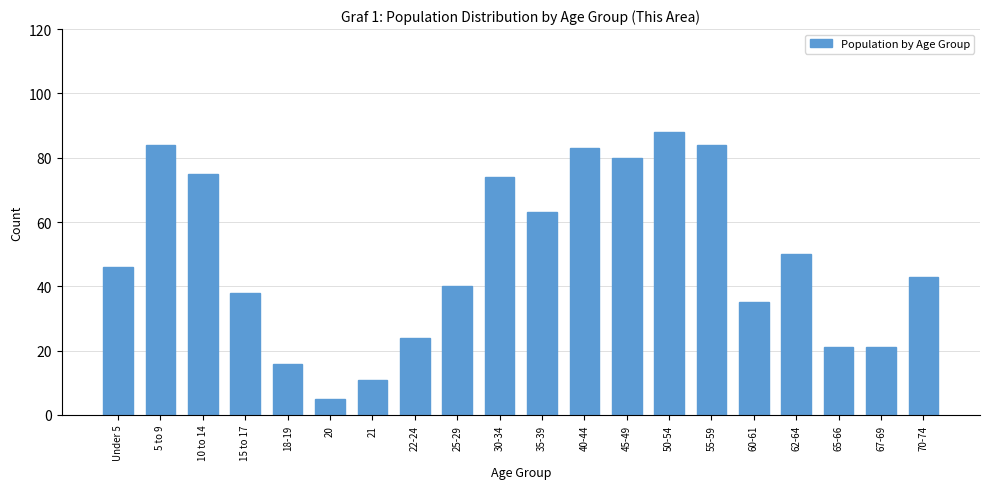

Reading left to right, list all the values displayed in this chart.

Under 5=46	5 to 9=84	10 to 14=75	15 to 17=38	18-19=16	20=5	21=11	22-24=24	25-29=40	30-34=74	35-39=63	40-44=83	45-49=80	50-54=88	55-59=84	60-61=35	62-64=50	65-66=21	67-69=21	70-74=43